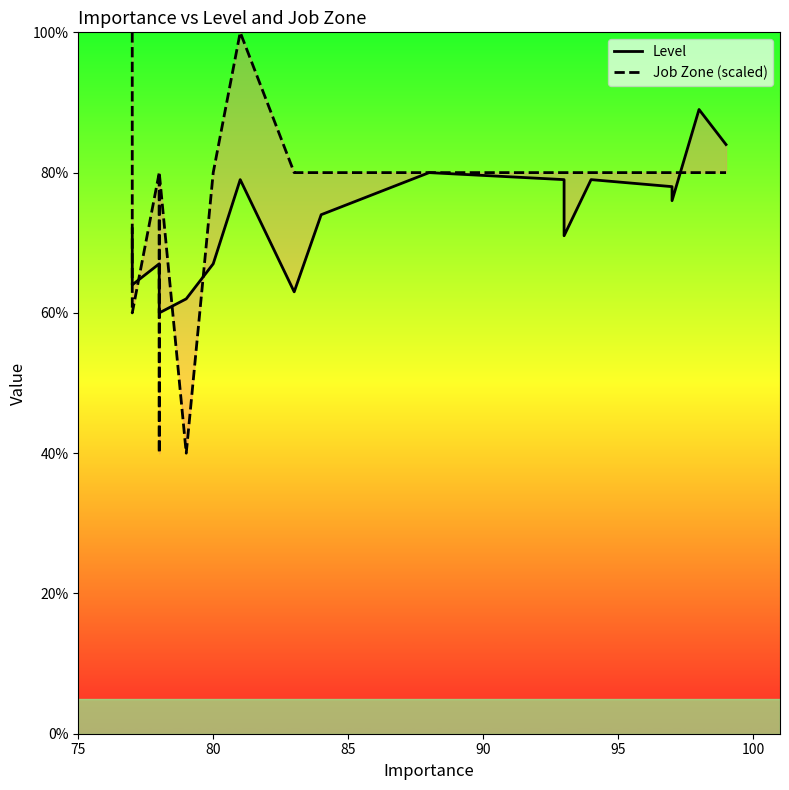

Reading left to right, extract all data points from this chart.

Level: 72	67	64	67	66	65	60	62	67	79	63	74	80	79	71	79	78	76	89	84
Job Zone (scaled): 100	60	60	80	40	80	80	40	80	100	80	80	80	80	80	80	80	80	80	80